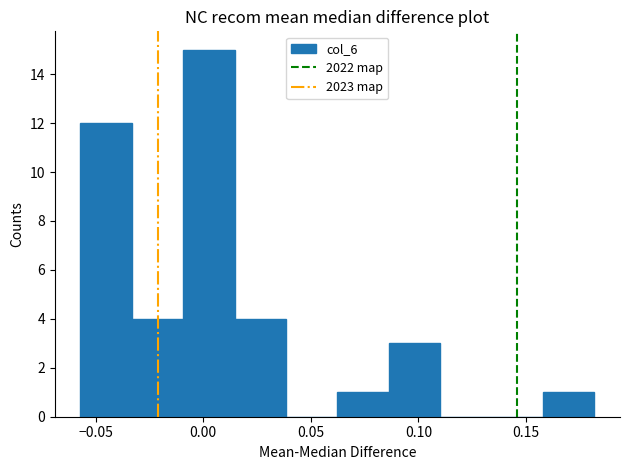

Reading left to right, list every bar in this chart as the range it spans on the x-axis followed by its height. Neither the bar edges nor the heights are printed on the chart, so give them approximately, as read against the axes.

-0.055 to -0.035: 12
-0.035 to -0.010: 4
-0.010 to 0.015: 15
0.015 to 0.040: 4
0.040 to 0.060: 0
0.060 to 0.085: 1
0.085 to 0.110: 3
0.110 to 0.135: 0
0.135 to 0.160: 0
0.160 to 0.180: 1